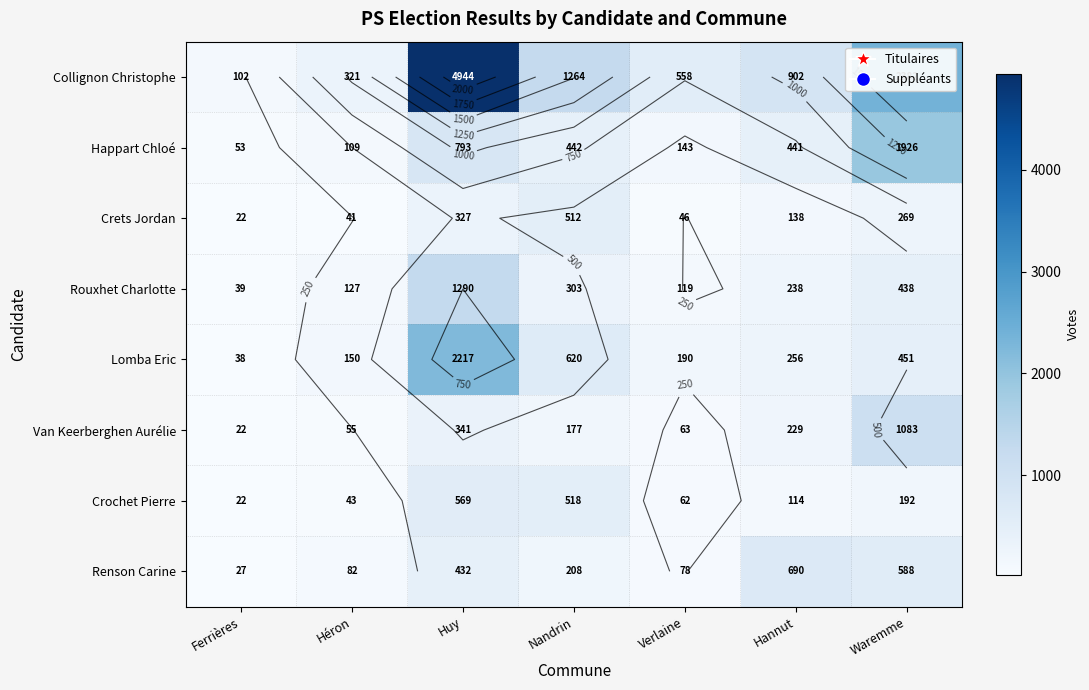

Is it true that Van Keerberghen Aurélie equals 1083 at Waremme?

True